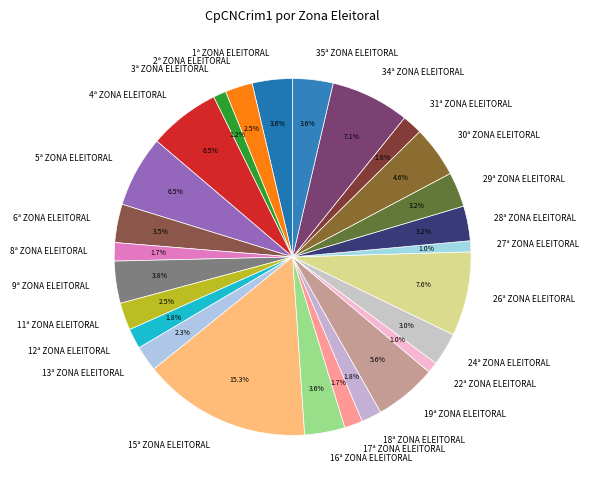

Combined, what portion of the pie is 35ª ZONA ELEITORAL and 29ª ZONA ELEITORAL?

6.8%